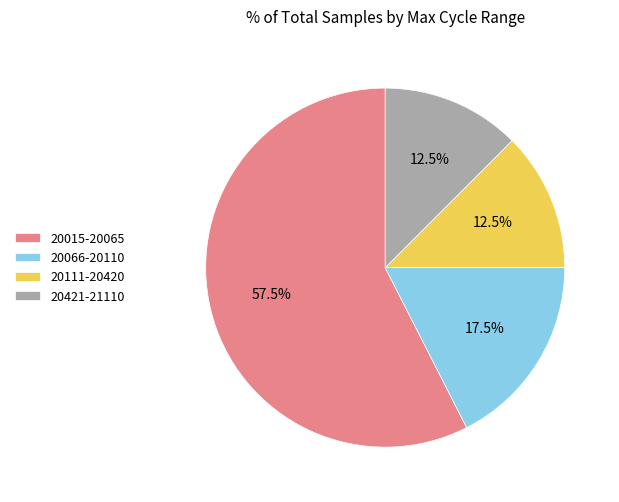

Which category accounts for the majority?

20015-20065